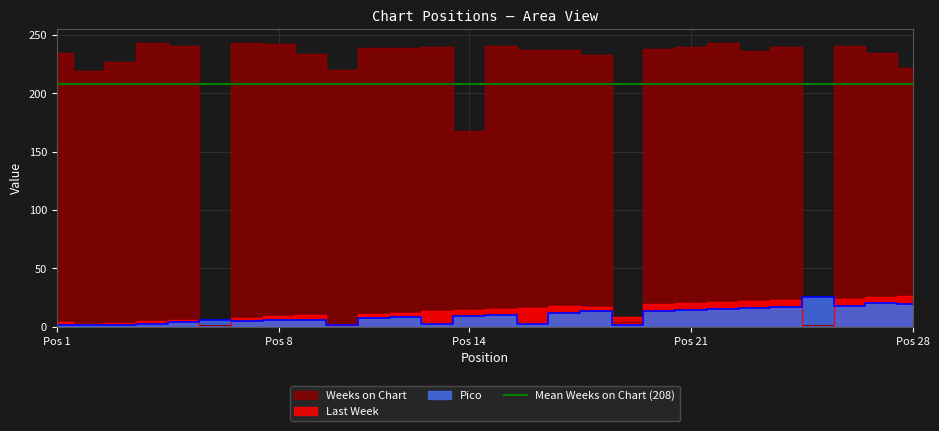

What is the average value of the Weeks on Chart series?

209